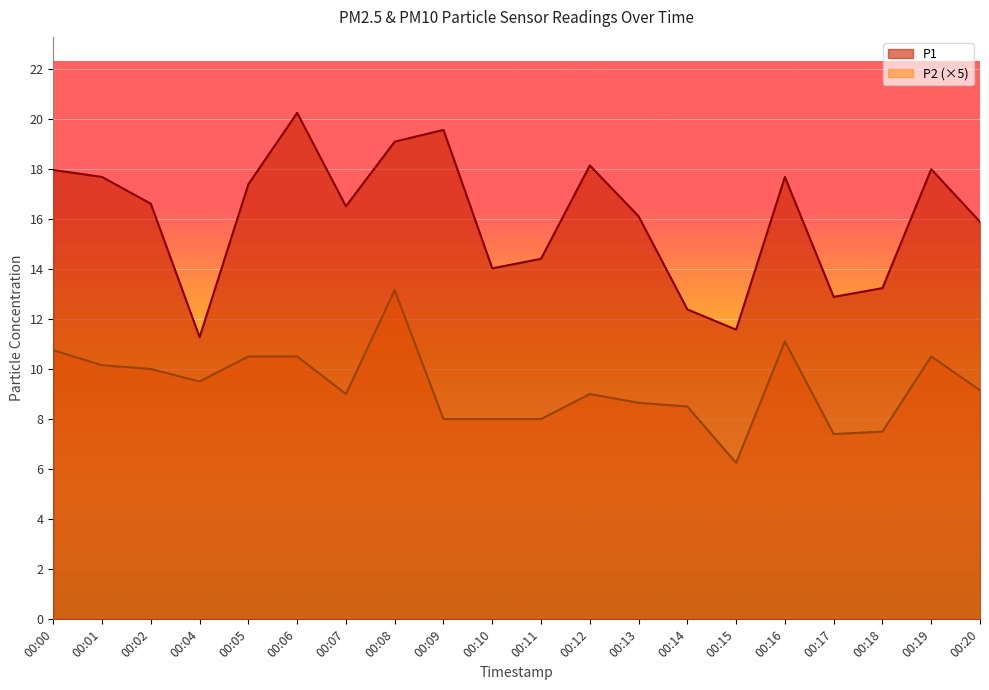

At which category is the sum across all series the highest?

00:08